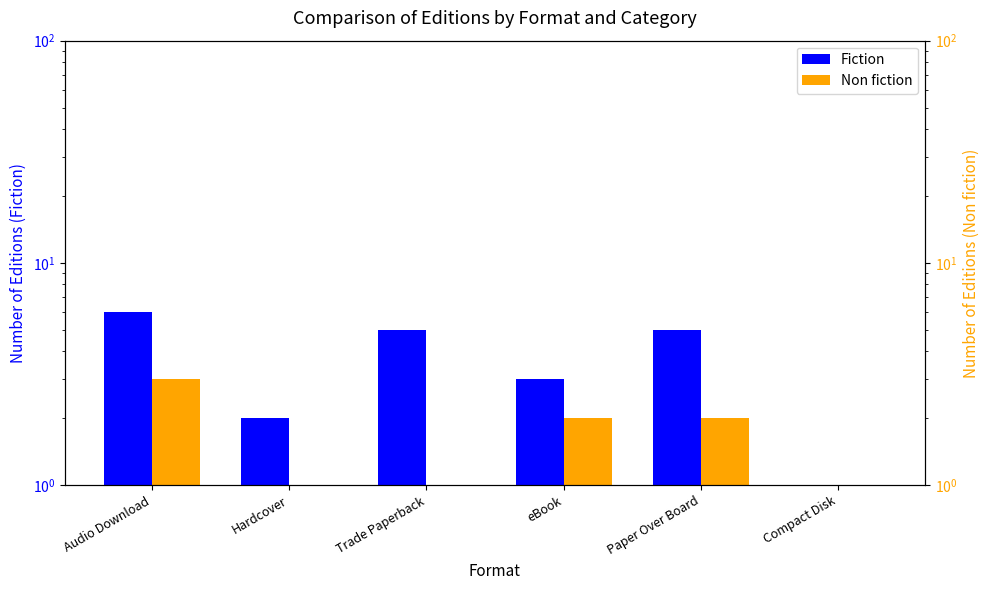

The Non fiction series shows 0 at Compact Disk. True or false?

True